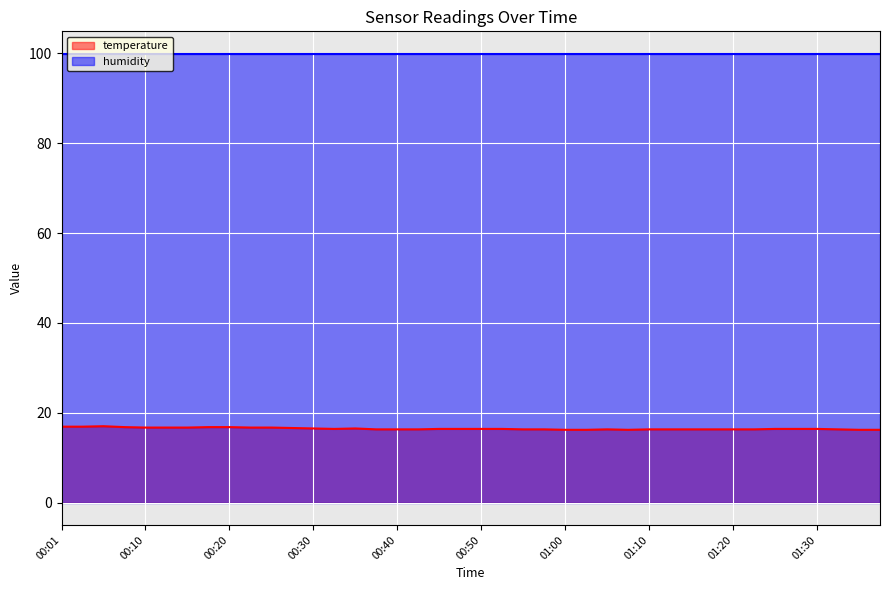

What is the difference between the values at 01:00 and 00:33?

0.2